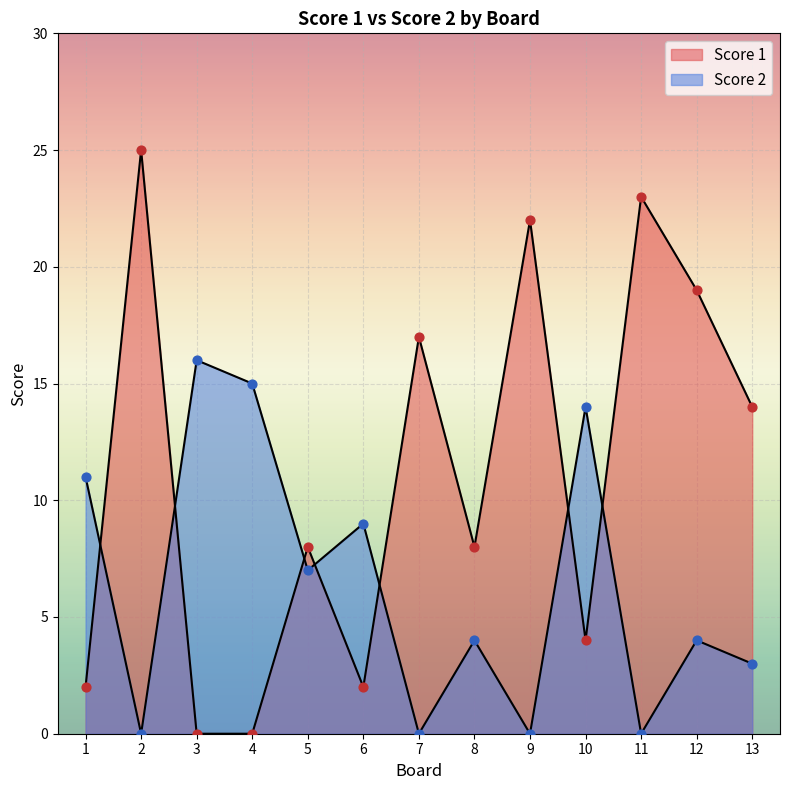

Which series has the largest total across all categories?

Score 1